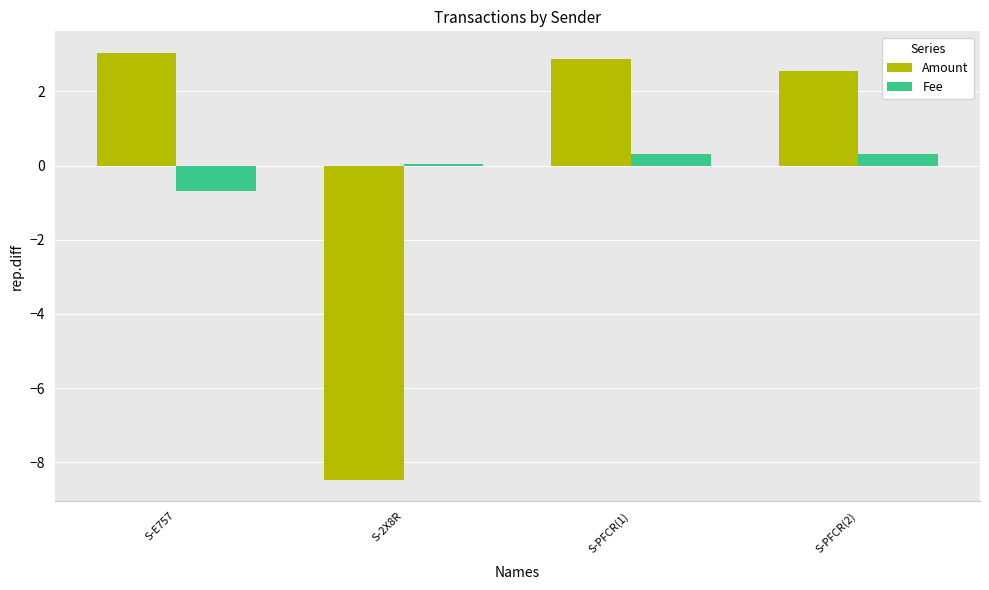

What is the total value across all series at S-E757?

2.4